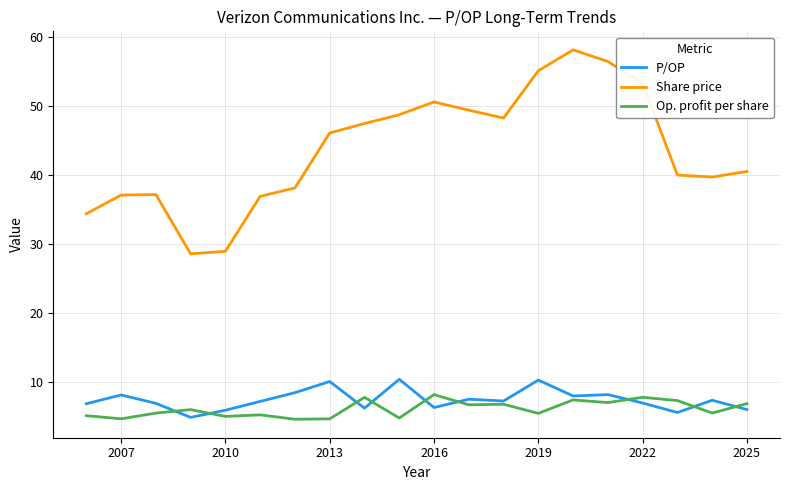

True or false: Share price and P/OP intersect in this chart.

False